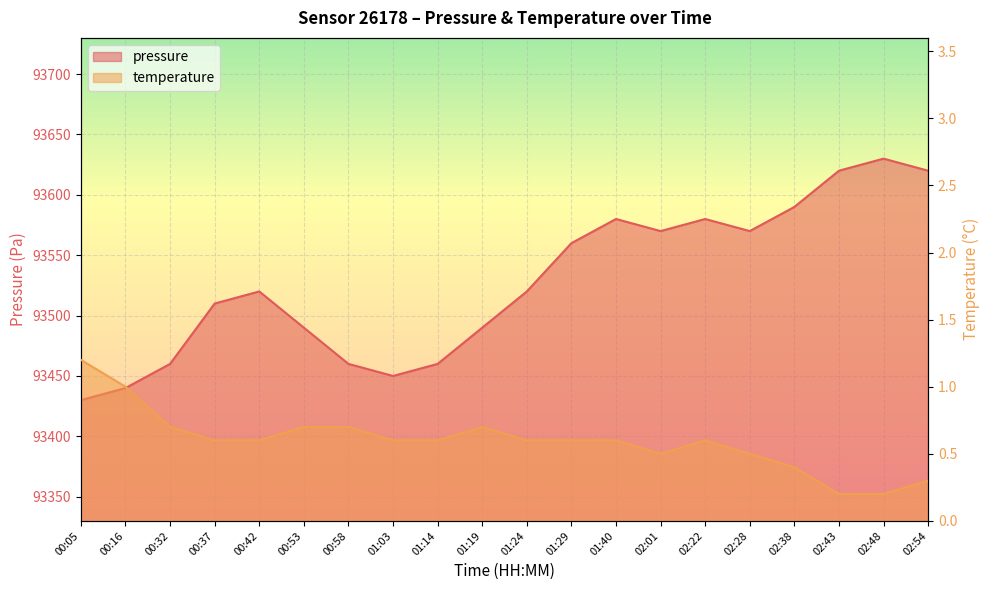

At which category is the sum across all series the highest?

02:48